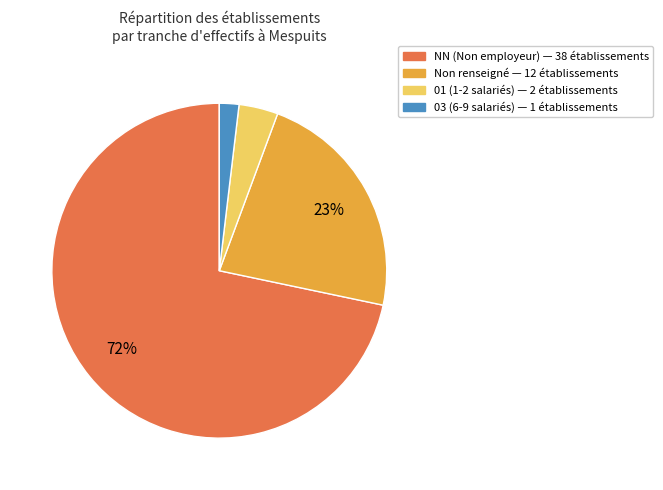

Does any single category account for the majority?

Yes